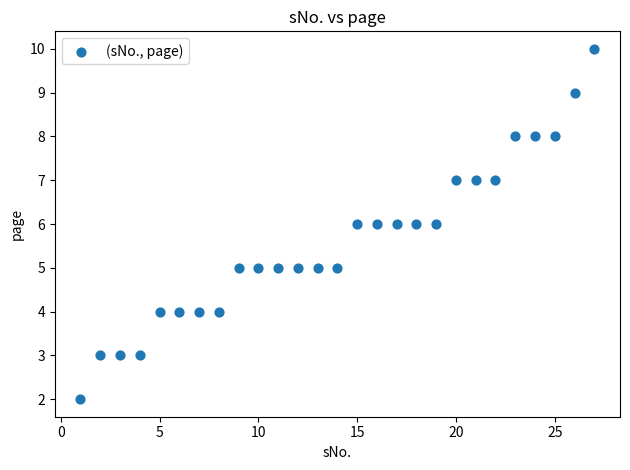

What is the range of Y values (max minus min)?

8